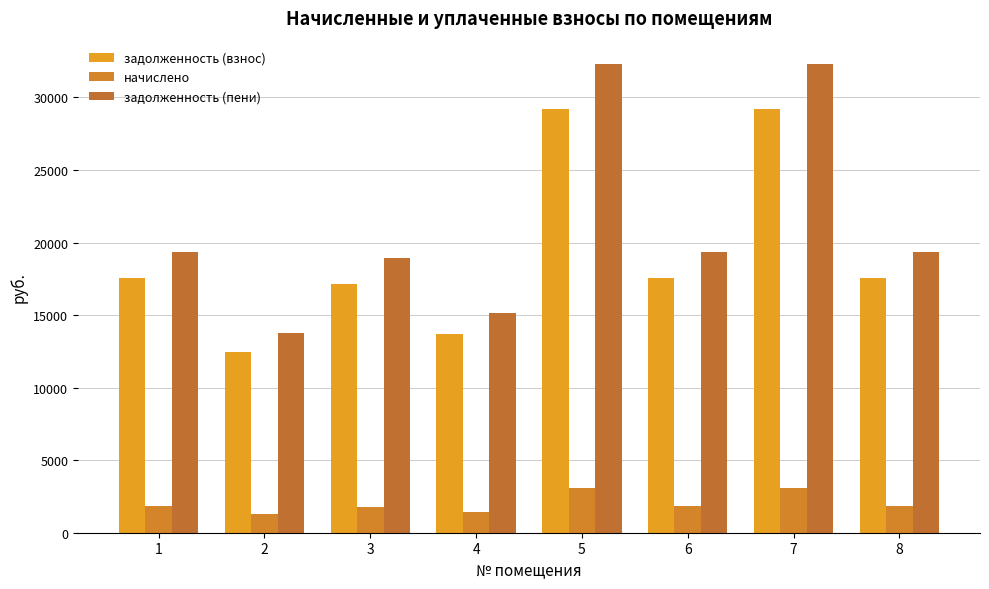

What is the value of the задолженность (взнос) bar at the 6th from the left?

17541.4